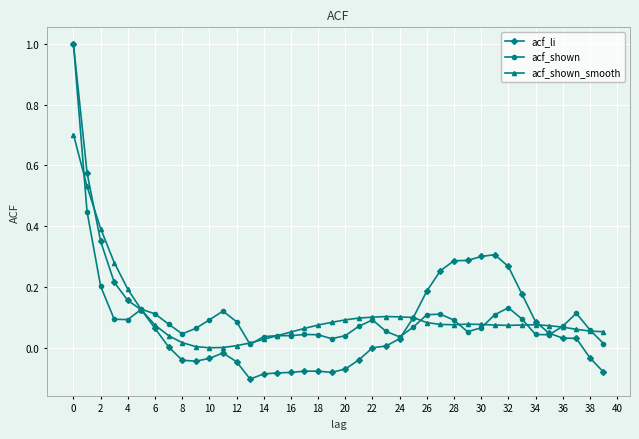

True or false: acf_shown and acf_shown_smooth cross at least once.

True